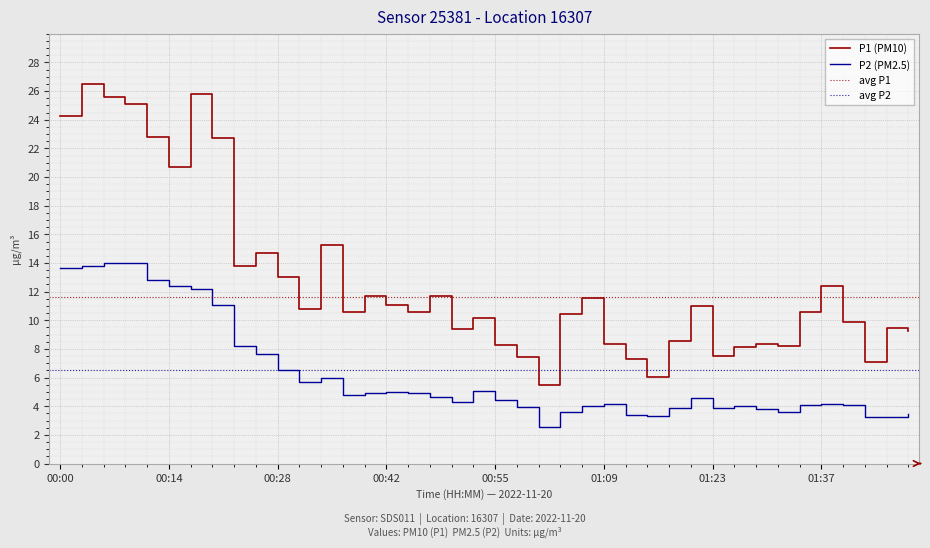

At 01:04, list the series in order from largest to smallest.

P1, P2